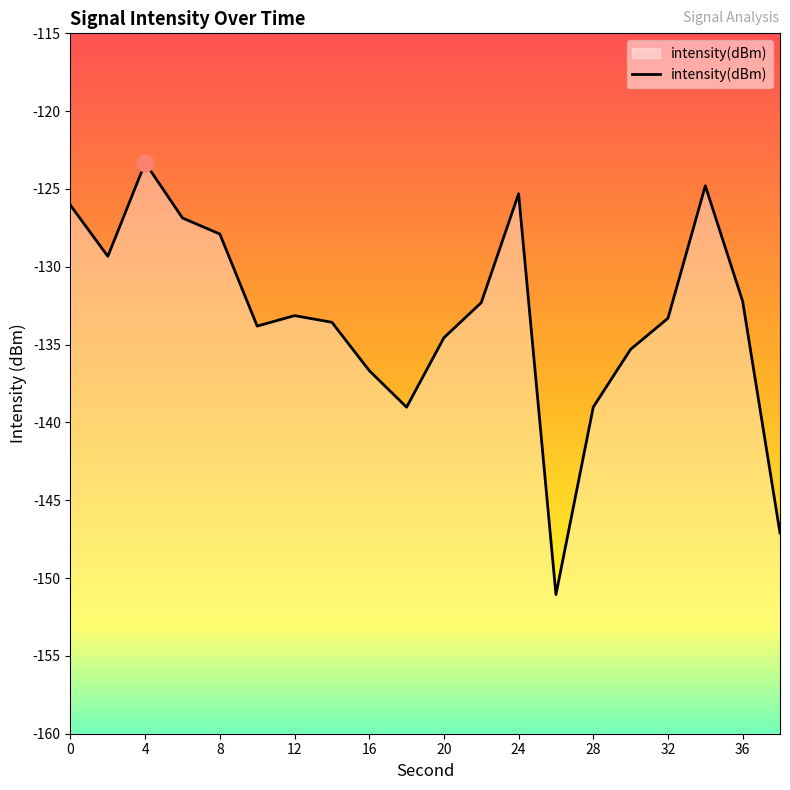

True or false: there are more than 0 points higher than both neighbors.

True